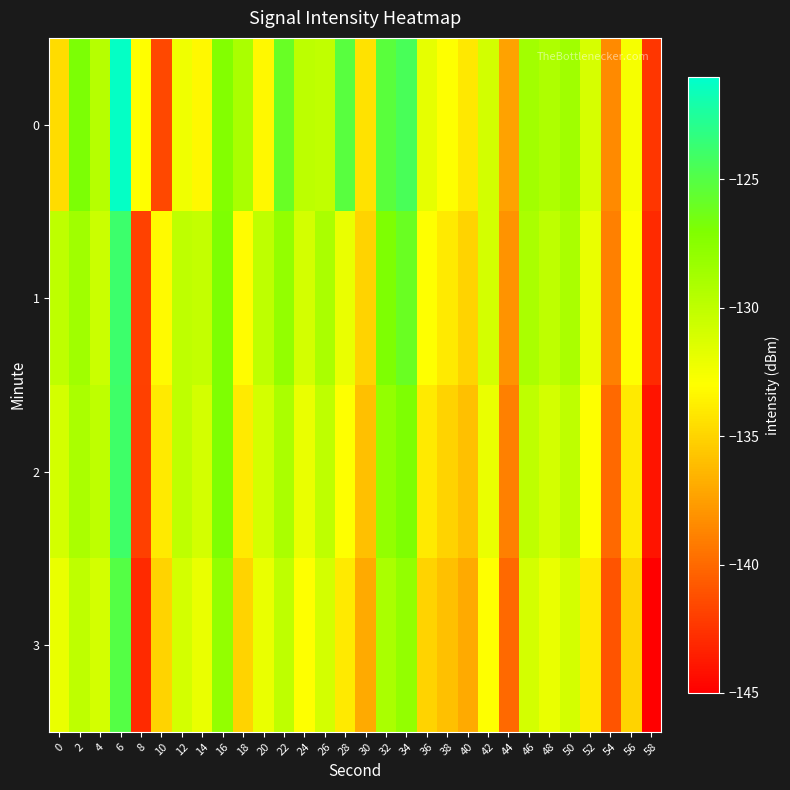

At how many categories does at least one series exceed -130?

16